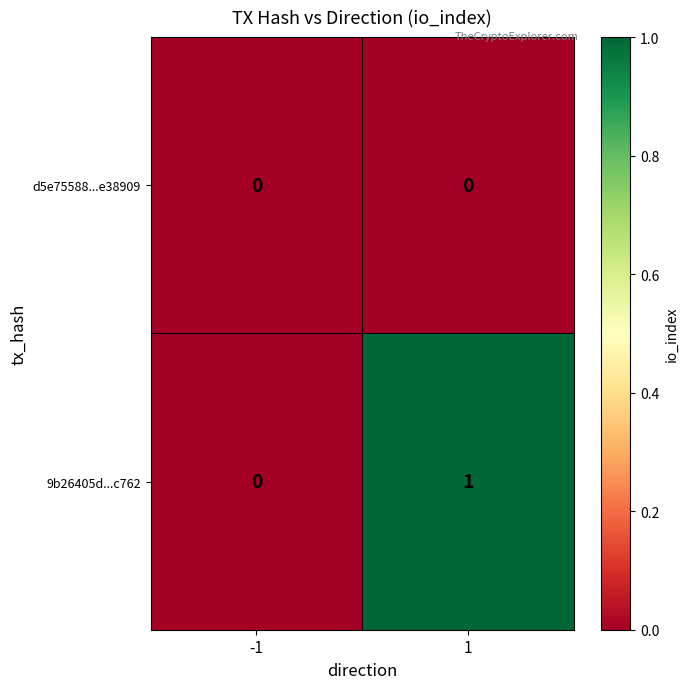

Which series changed the most between -1 and 1?

9b26405d...c762